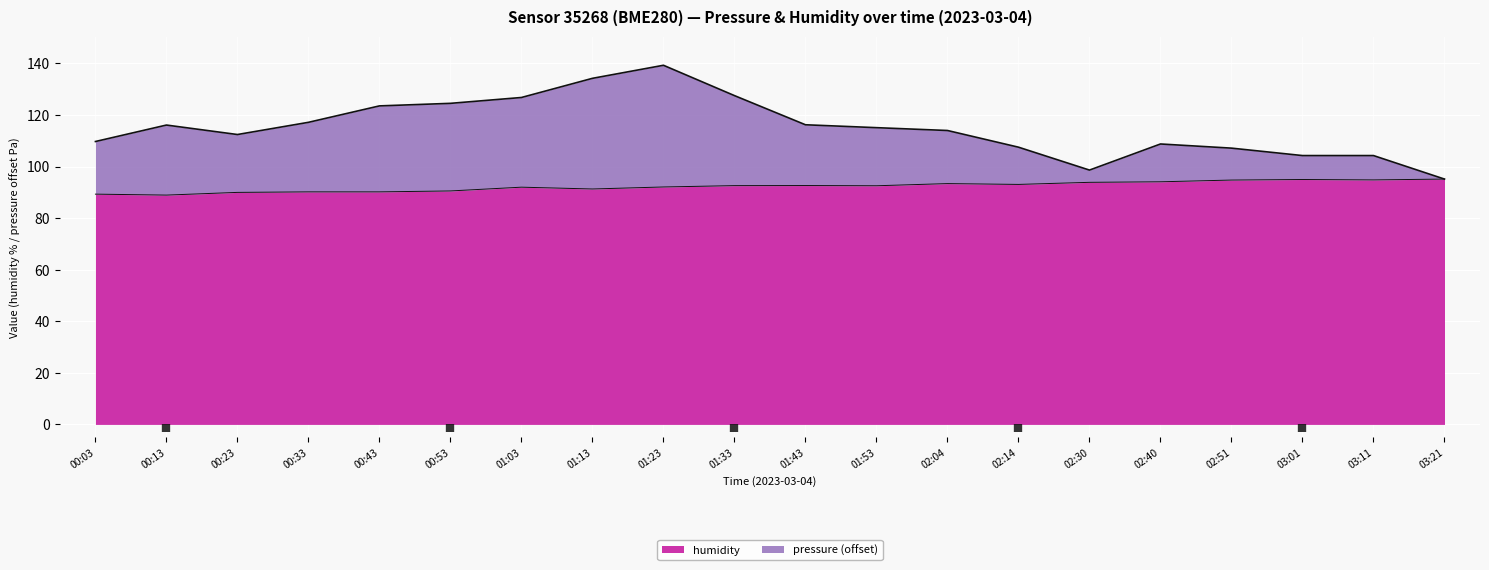

What is the label of the 18th point from the right?

00:23